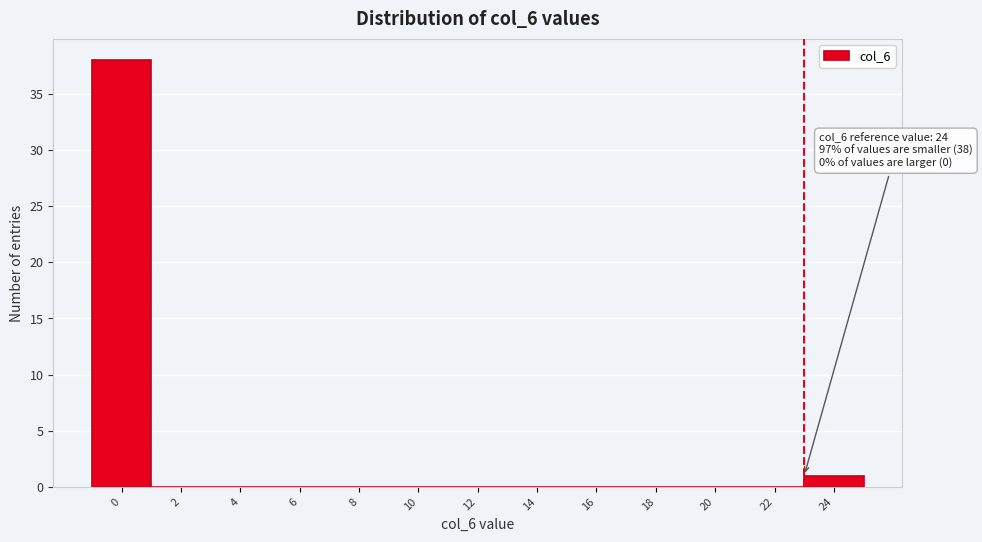

Reading right to left, what are all the values shown in this chart?

24=1	22=0	20=0	18=0	16=0	14=0	12=0	10=0	8=0	6=0	4=0	2=0	0=38